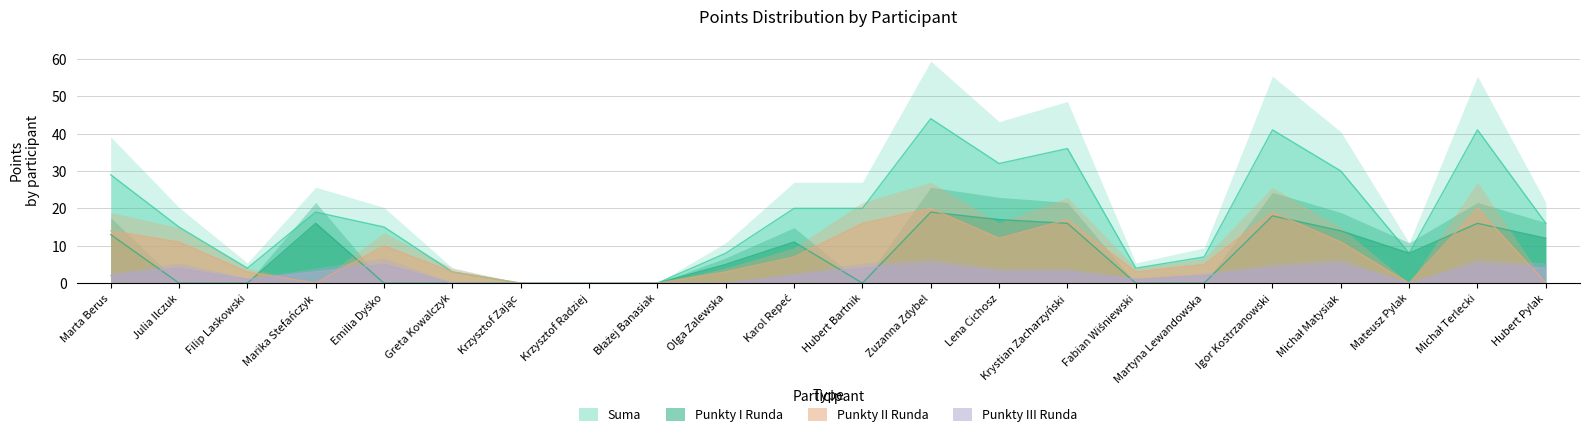

Which has a higher value, Julia Ilczuk or Mateusz Pylak?

Julia Ilczuk